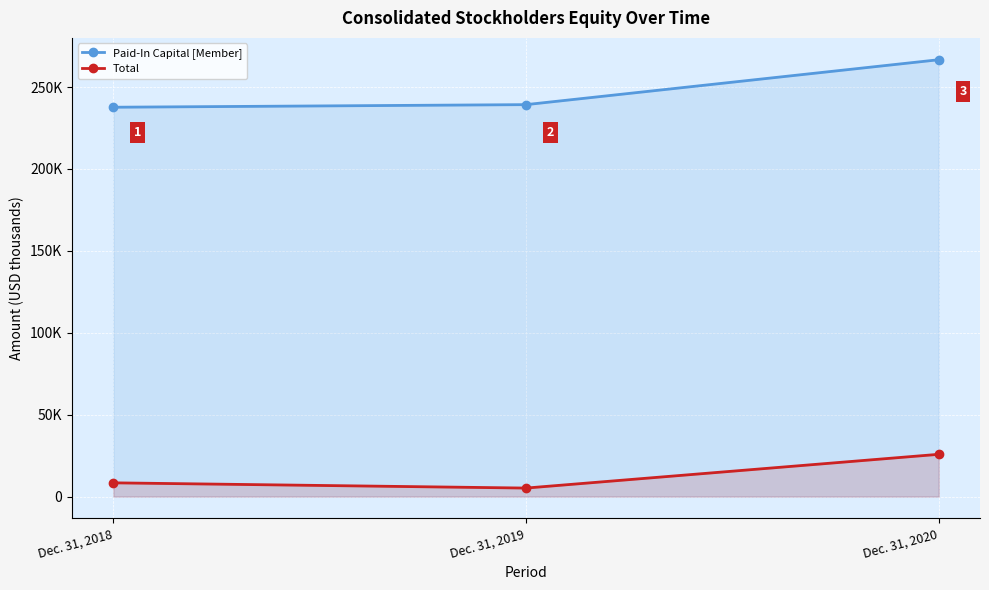

Is it true that Total equals 1041 at Dec. 31, 2019?

False